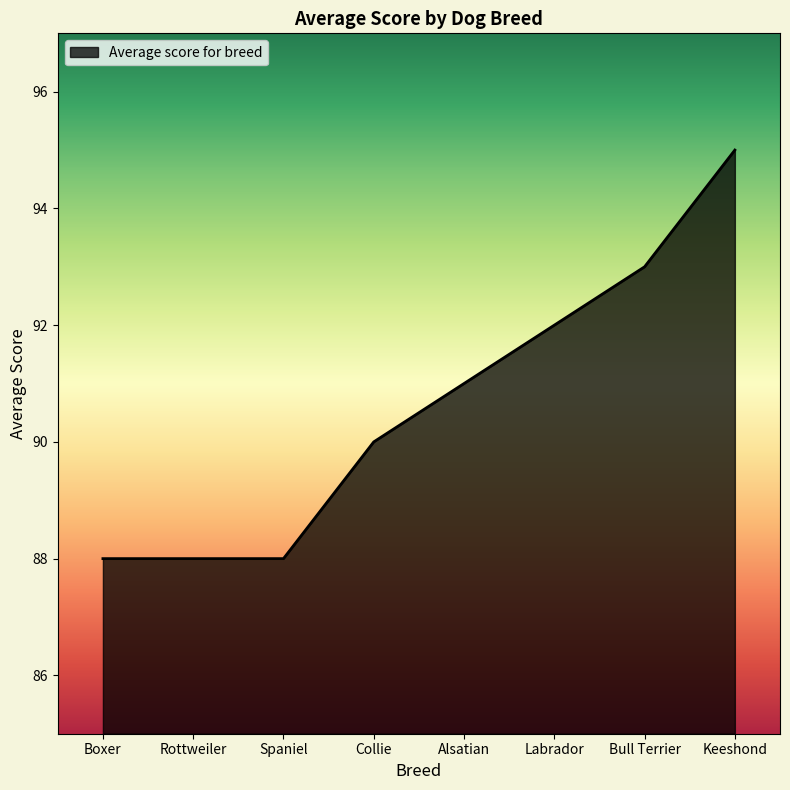

True or false: the data has more than 1 interior local peaks.

False